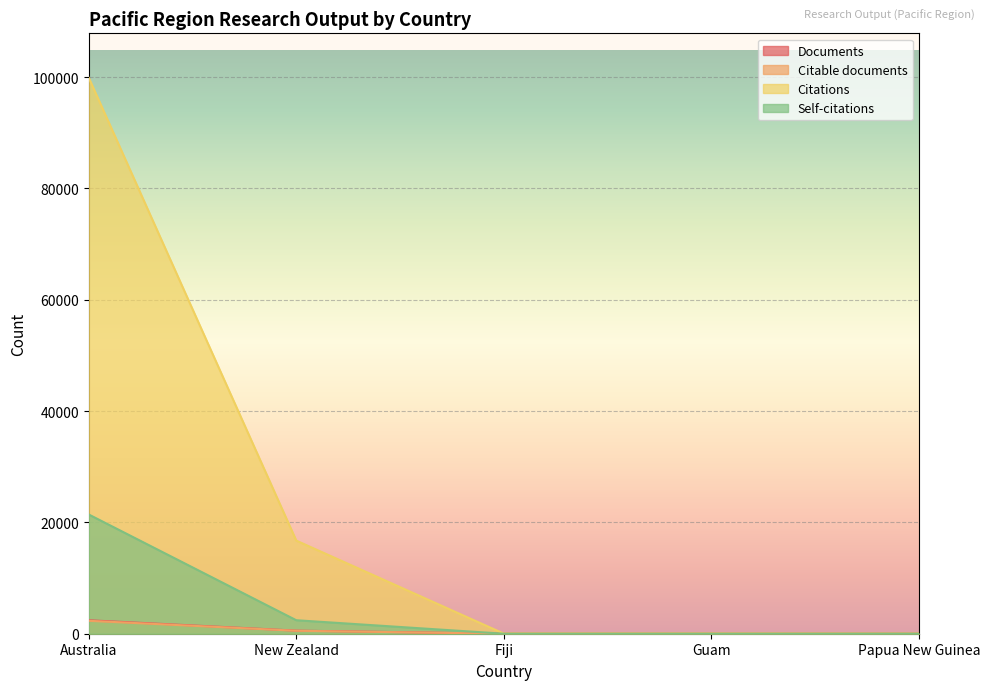

What position from the left is Papua New Guinea?

5